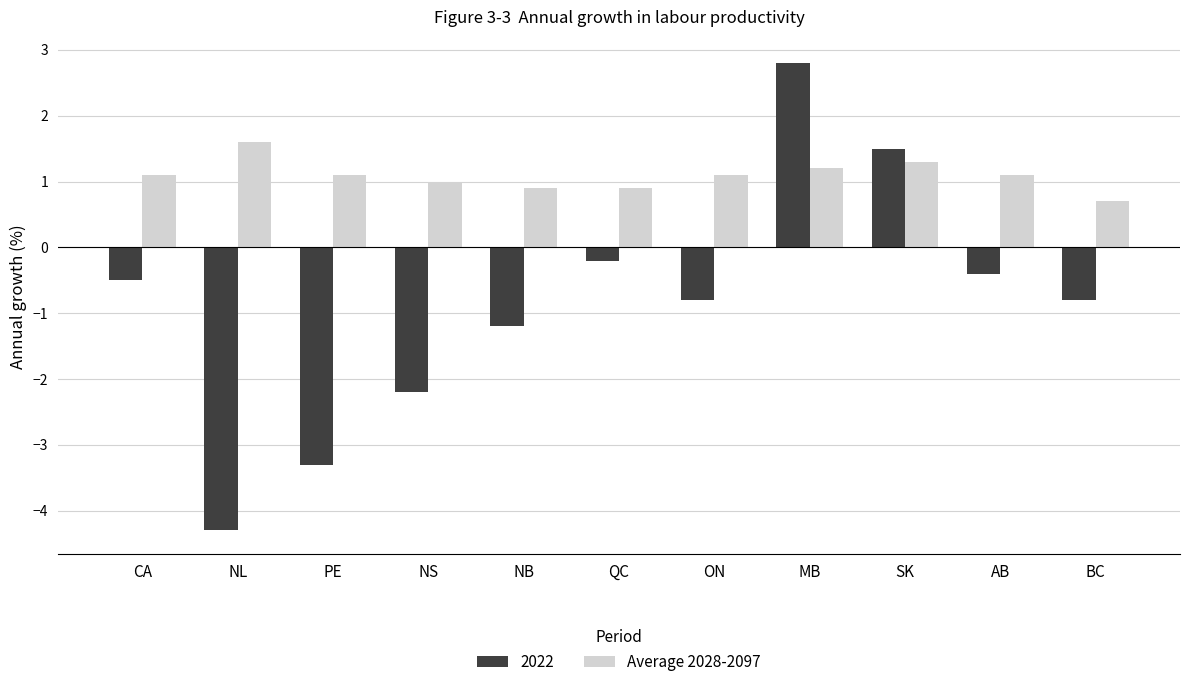

What is the average value of the Average 2028-2097 series?

1.1